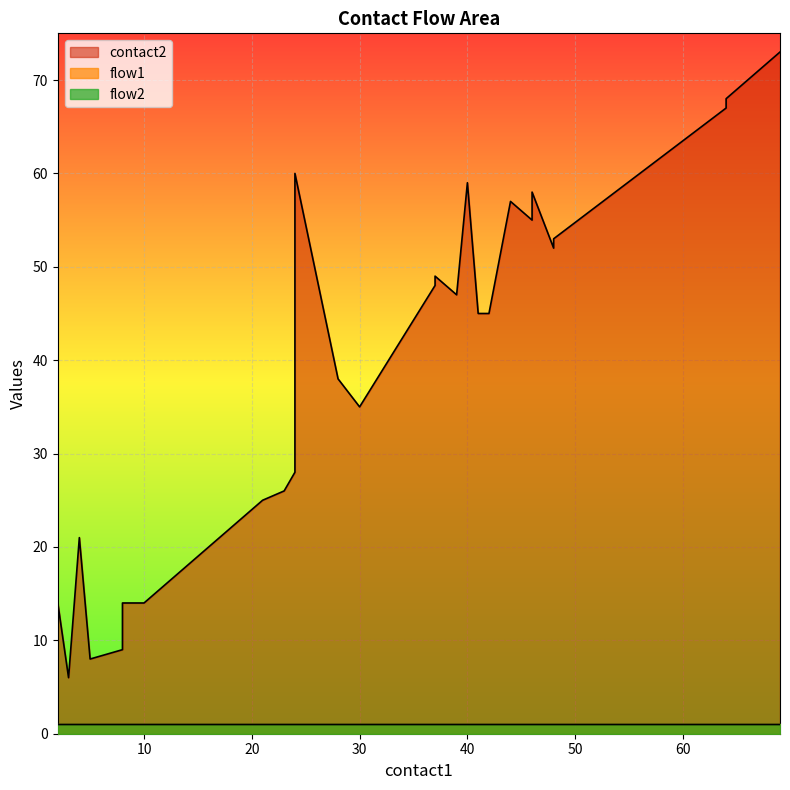

What are all the series names shown in the legend?

contact2, flow1, flow2